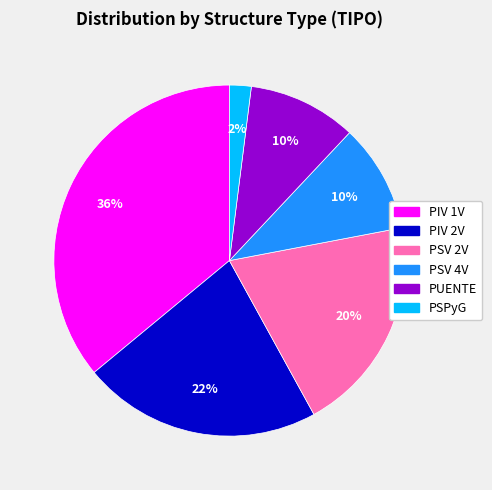

Do PUENTE and PSV 4V together represent more than half of the pie?

No